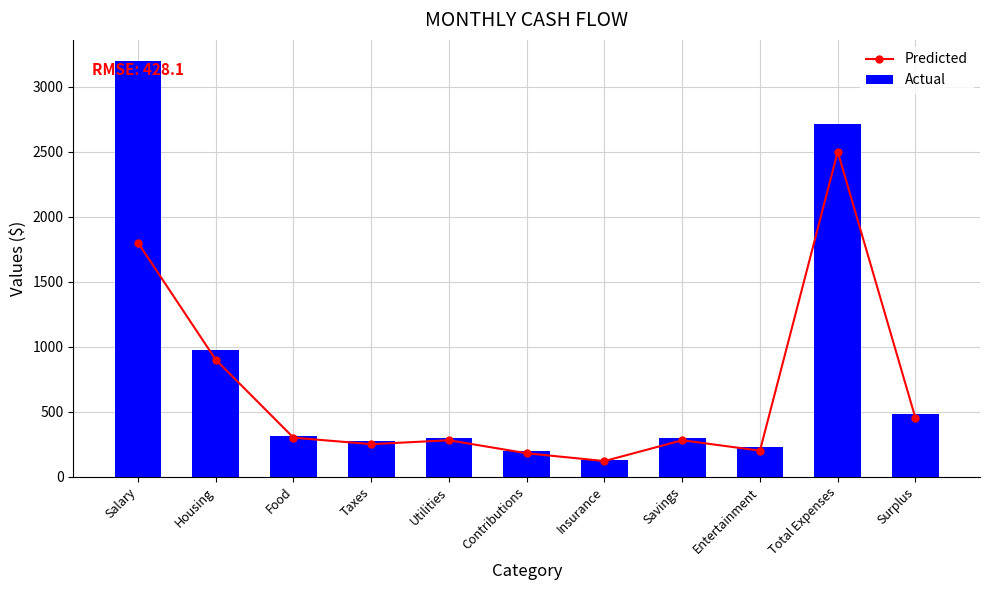

At which label does Actual reach its minimum?

Insurance